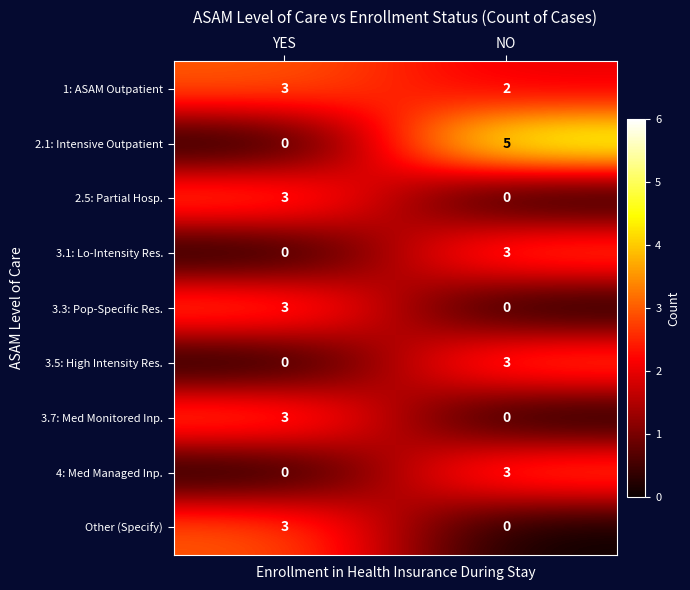

List the labels in order of 3.5: High Intensity Res. value, largest first.

NO, YES